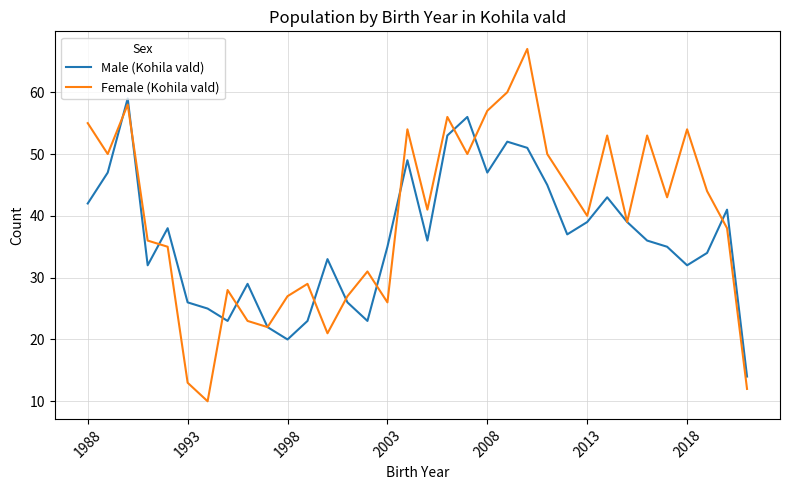

Reading right to left, extract all data points from this chart.

Male (Kohila vald): 14	41	34	32	35	36	39	43	39	37	45	51	52	47	56	53	36	49	35	23	26	33	23	20	22	29	23	25	26	38	32	59	47	42
Female (Kohila vald): 12	38	44	54	43	53	39	53	40	45	50	67	60	57	50	56	41	54	26	31	27	21	29	27	22	23	28	10	13	35	36	58	50	55